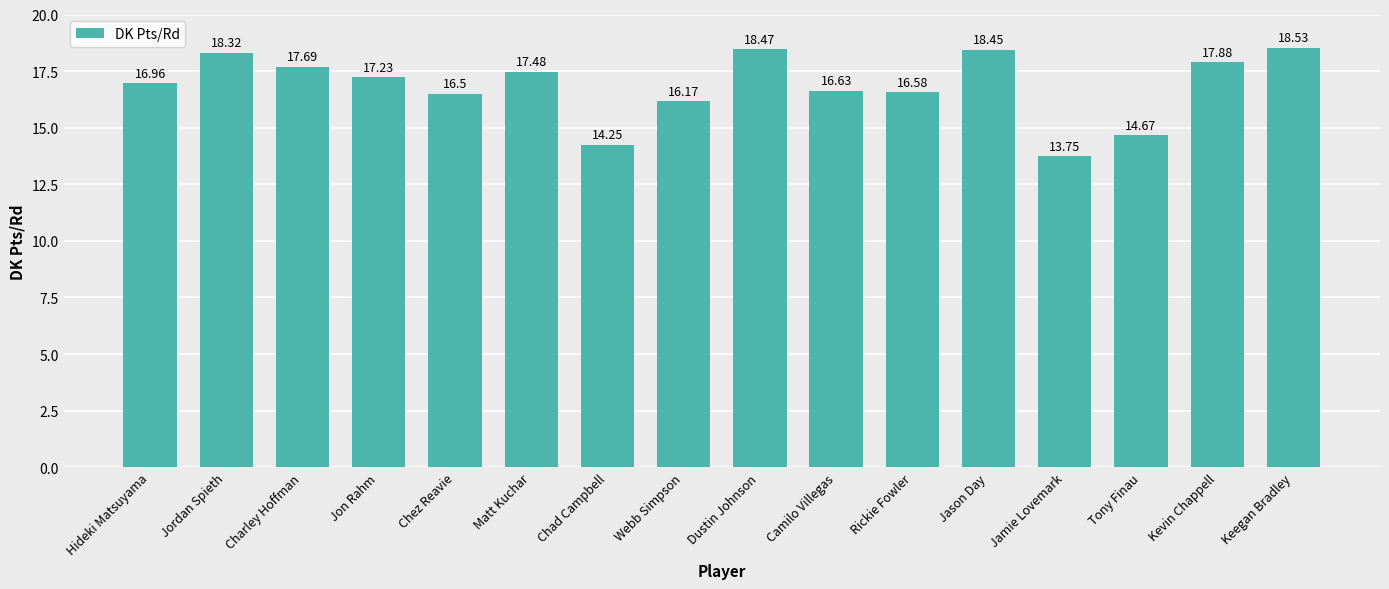

What is the approximate value at Kevin Chappell?

17.9